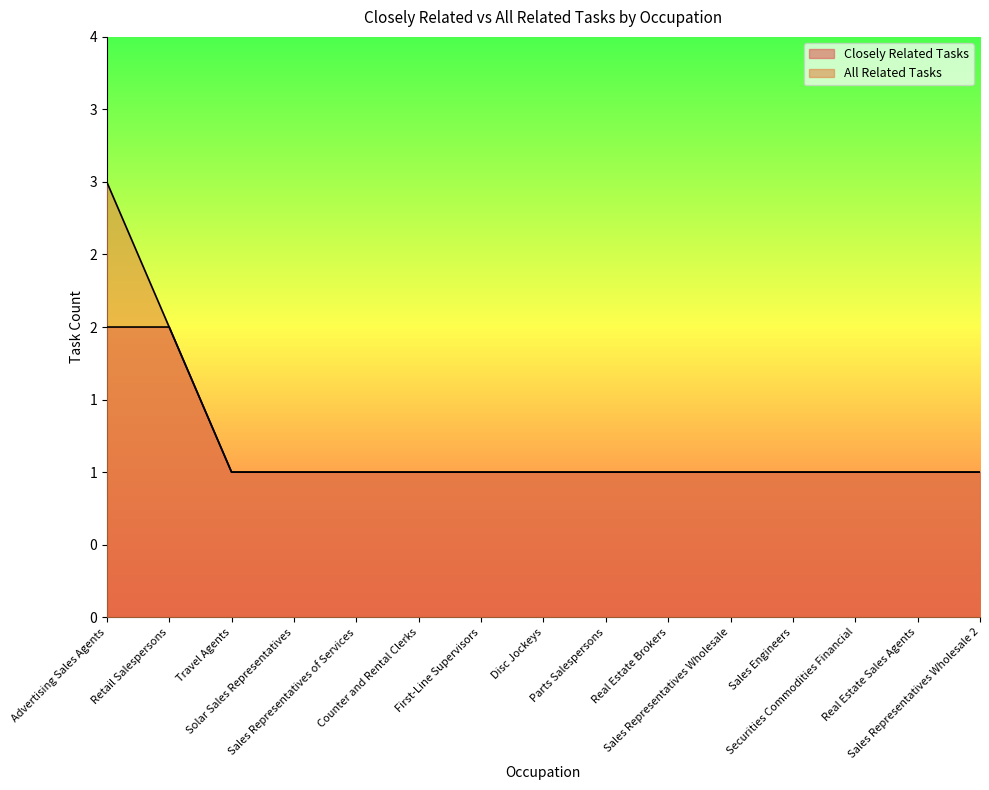

What is the minimum value for All Related Tasks?

1